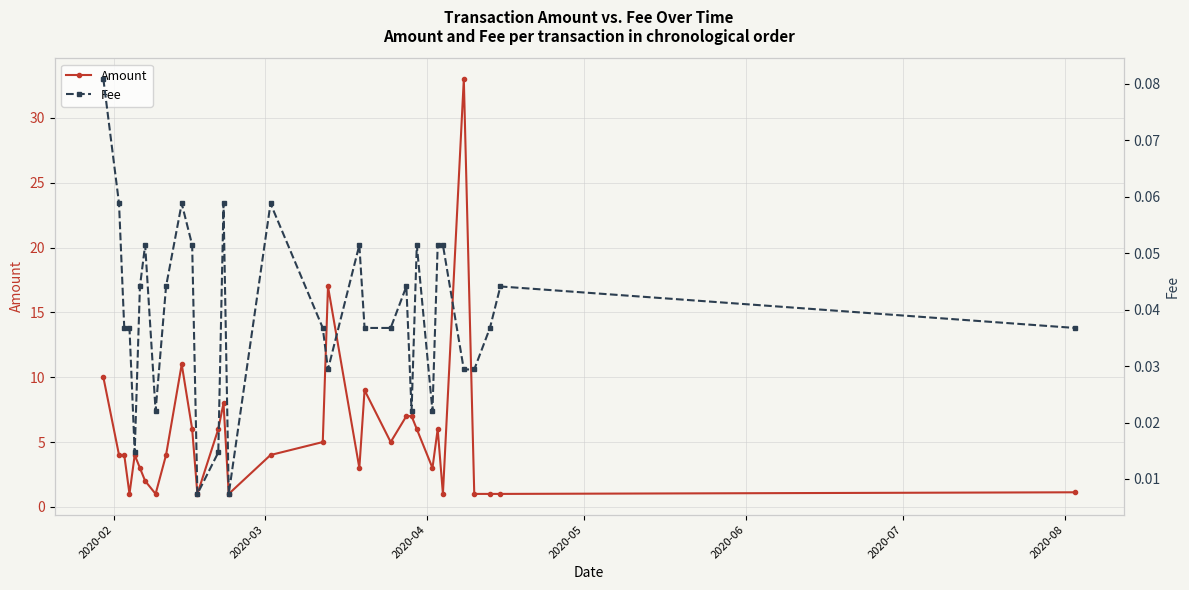

What is the highest value of the Amount series?

33.0